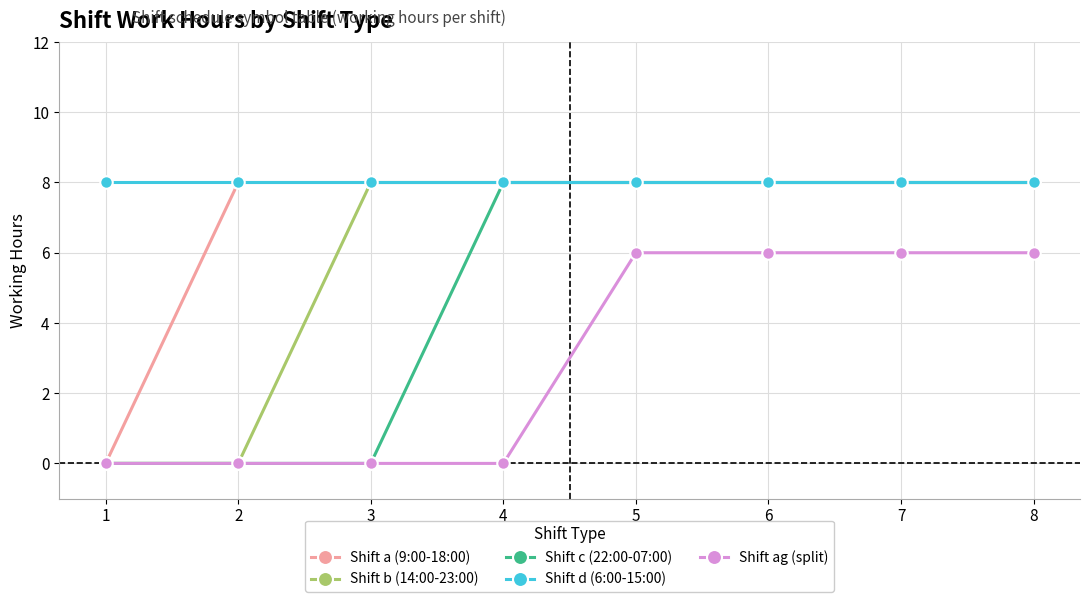

What is the value of the Shift d (6:00-15:00) point at the 7th from the left?

8